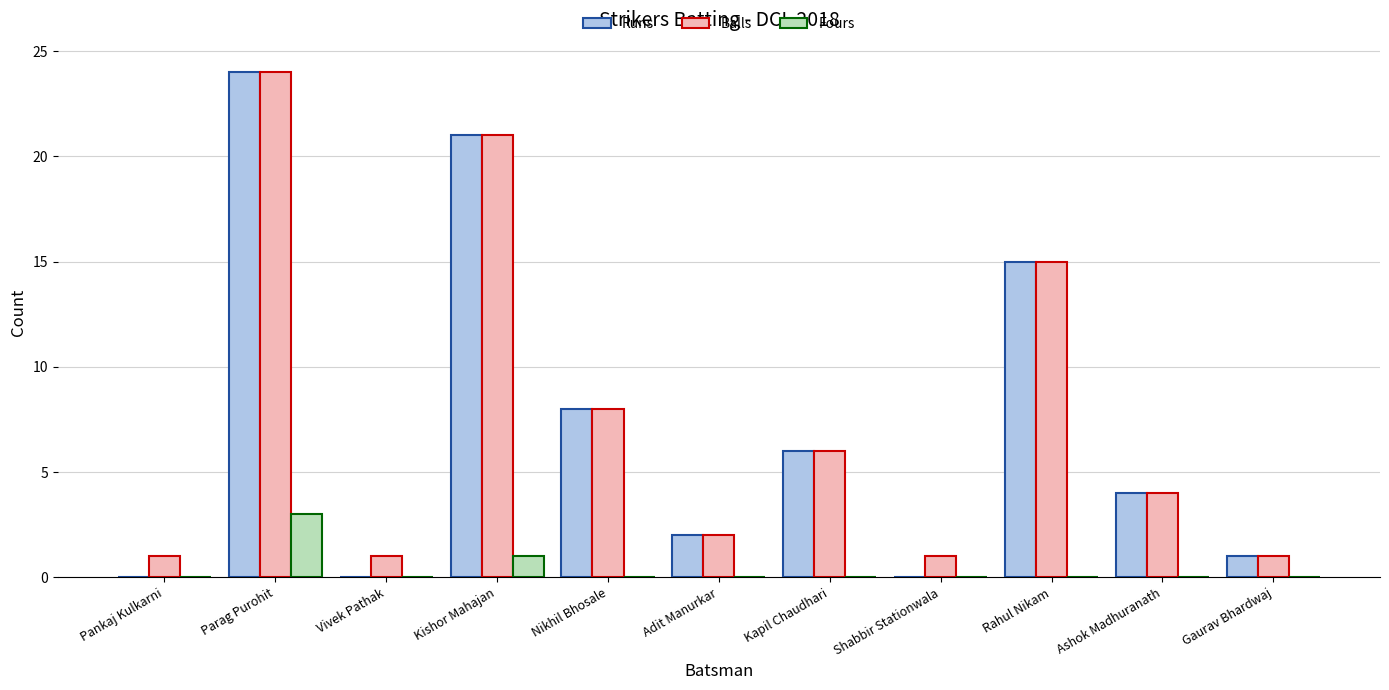

Is it true that Fours equals 0 at Rahul Nikam?

True